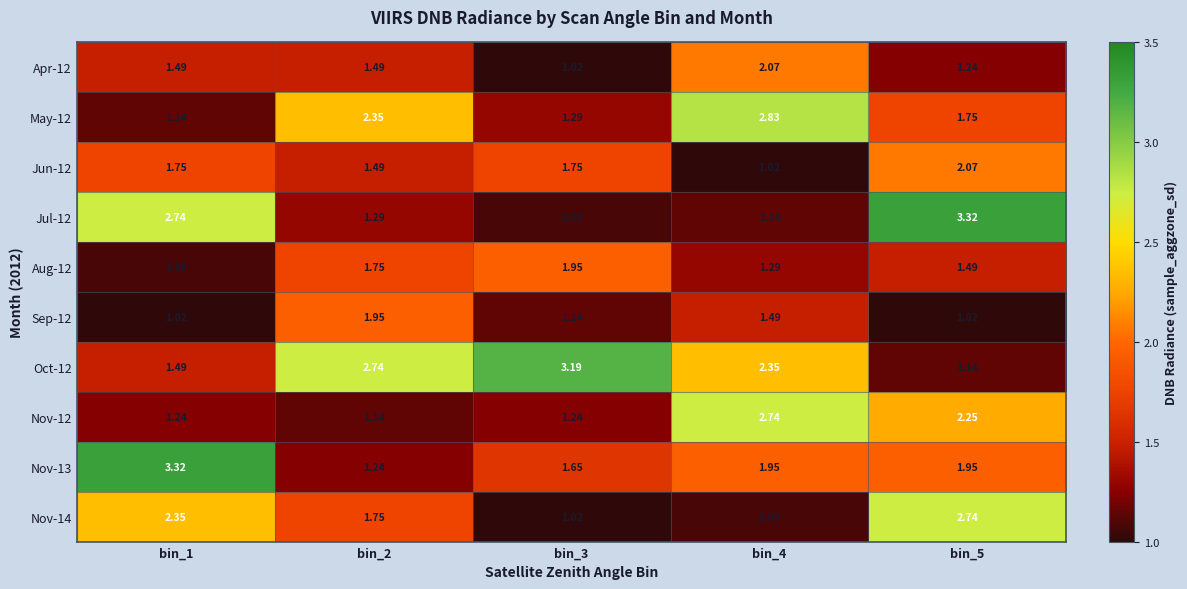

At how many categories does at least one series exceed 1?

5